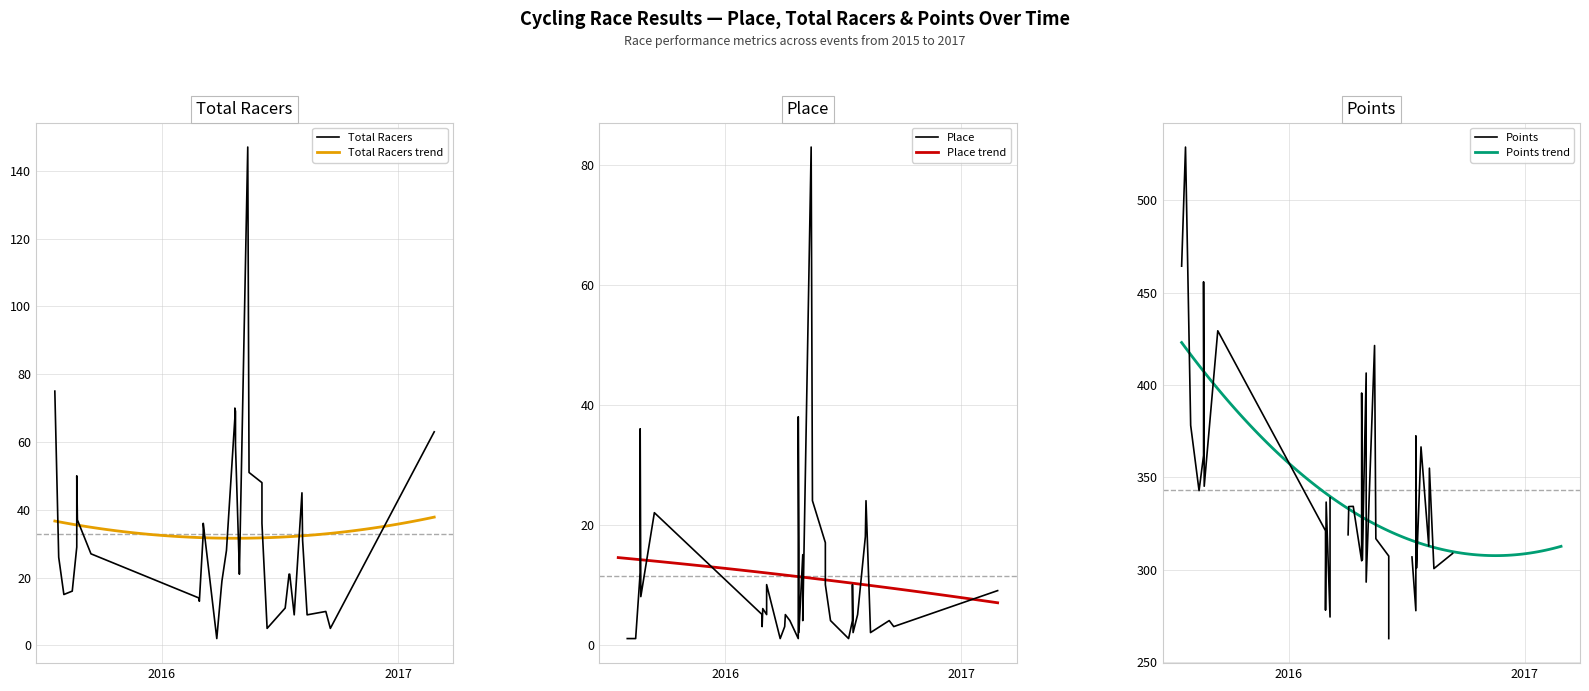

What is the difference between the maximum and minimum values in the Total Racers series?

145.0